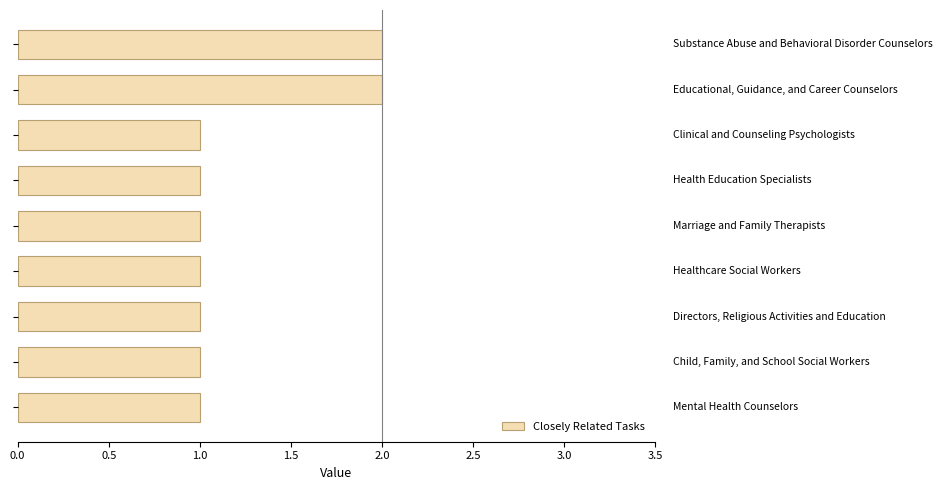

Reading bottom to top, transcribe all the data shown in this chart.

1	1	1	1	1	1	1	2	2